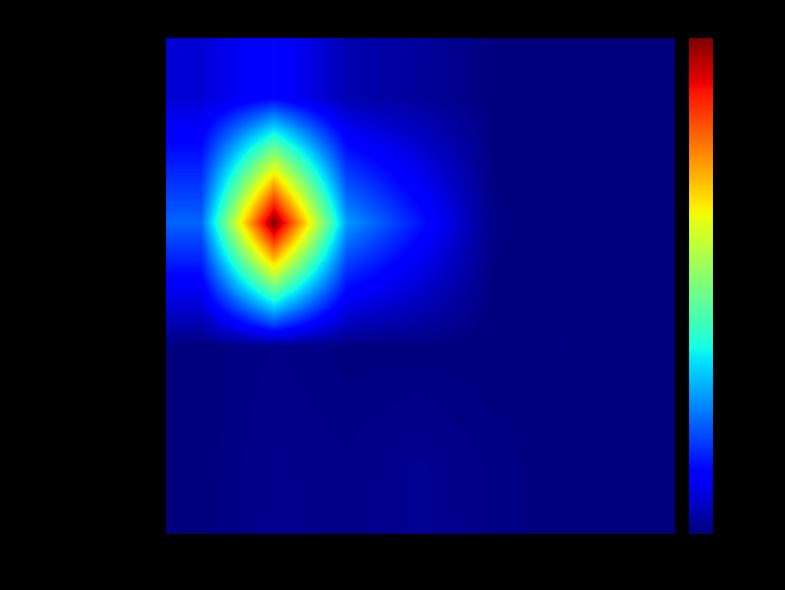

What is the total value across all series at 3?

1386